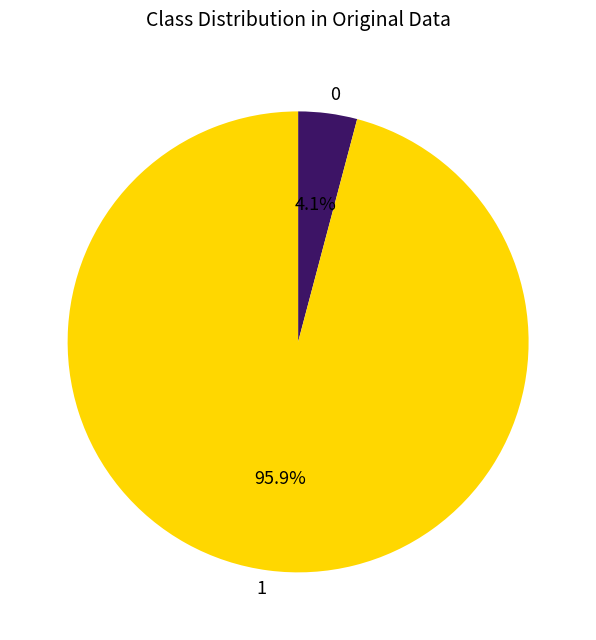

Is there a majority slice in this chart?

Yes